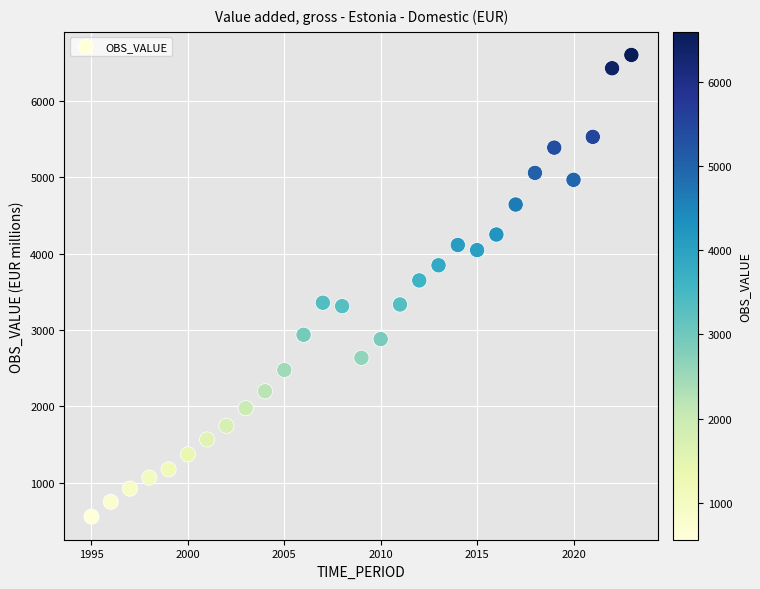

What Y value in the scatter plot is closest to 3578?

3648.9